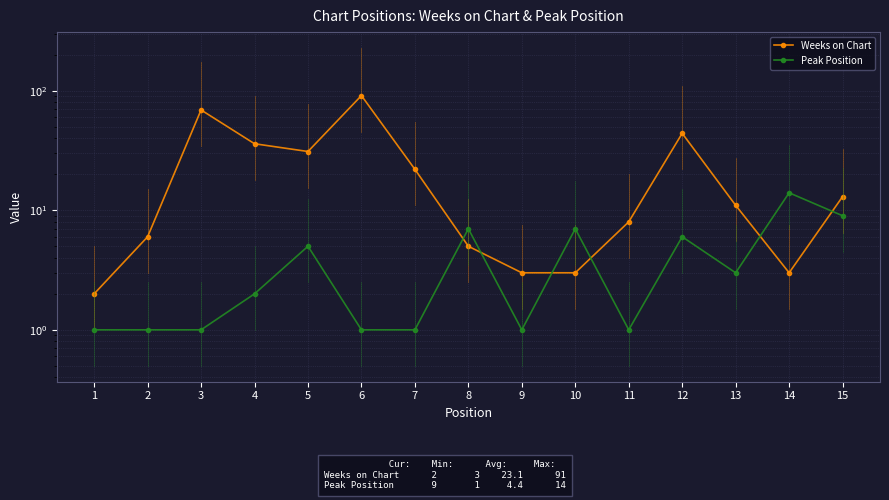

How many times do Peak Position and Weeks on Chart cross each other?

6